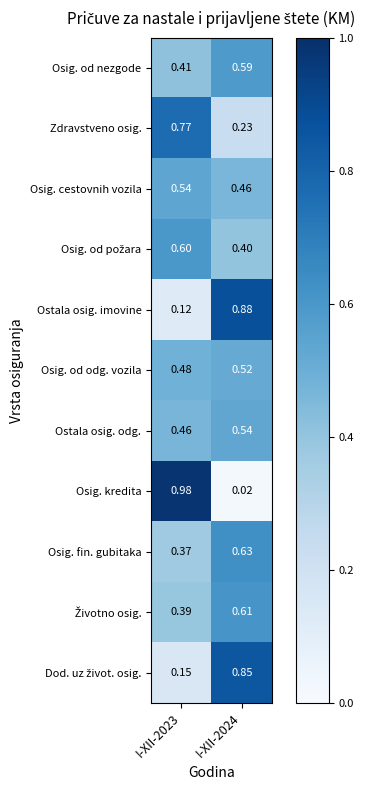

At how many categories does at least one series exceed 0?

2